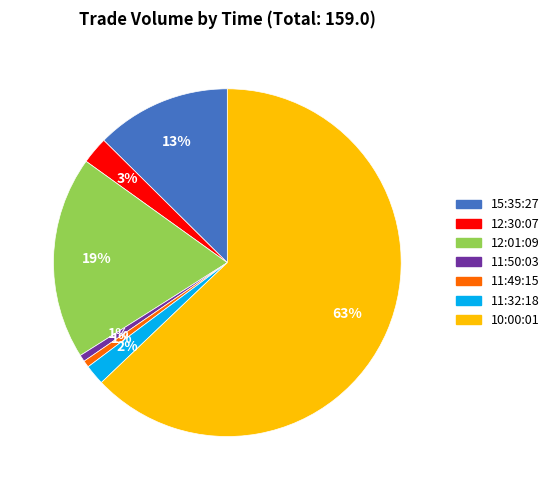

Which category accounts for the majority?

10:00:01